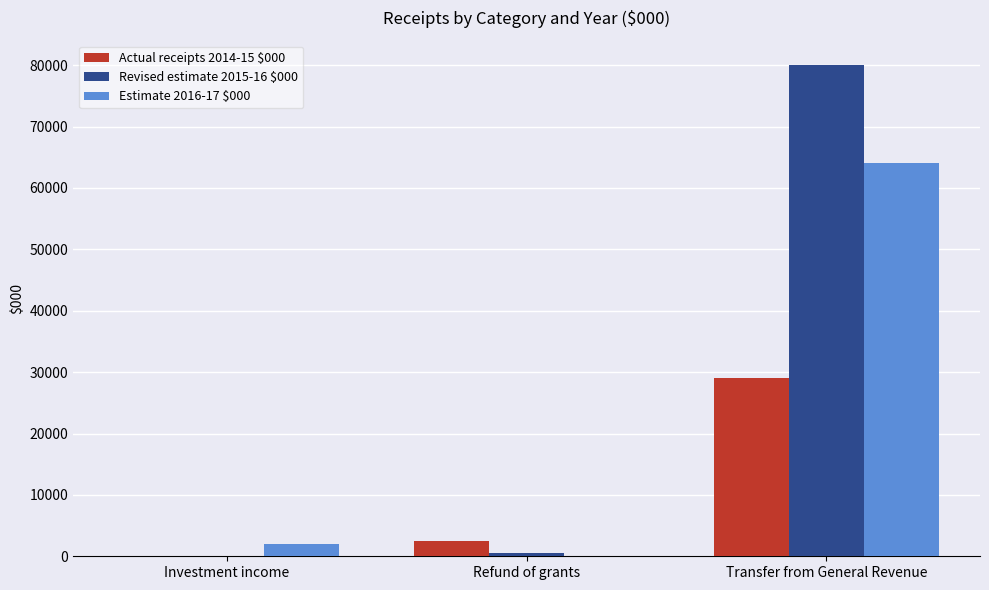

Reading left to right, what are all the values shown in this chart?

Actual receipts 2014-15 $000: Investment income=0	Refund of grants=2520	Transfer from General Revenue=29000
Revised estimate 2015-16 $000: Investment income=0	Refund of grants=470	Transfer from General Revenue=80000
Estimate 2016-17 $000: Investment income=2000	Refund of grants=0	Transfer from General Revenue=64000